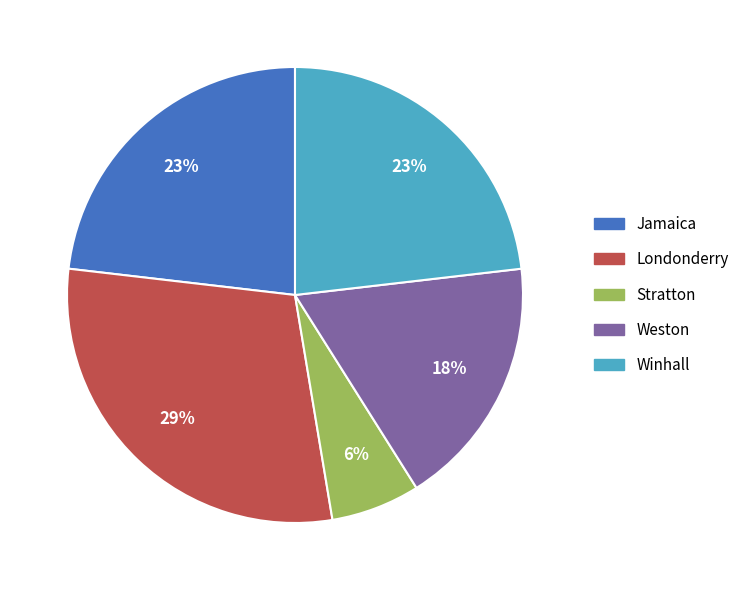

How many segments does this pie chart have?

5